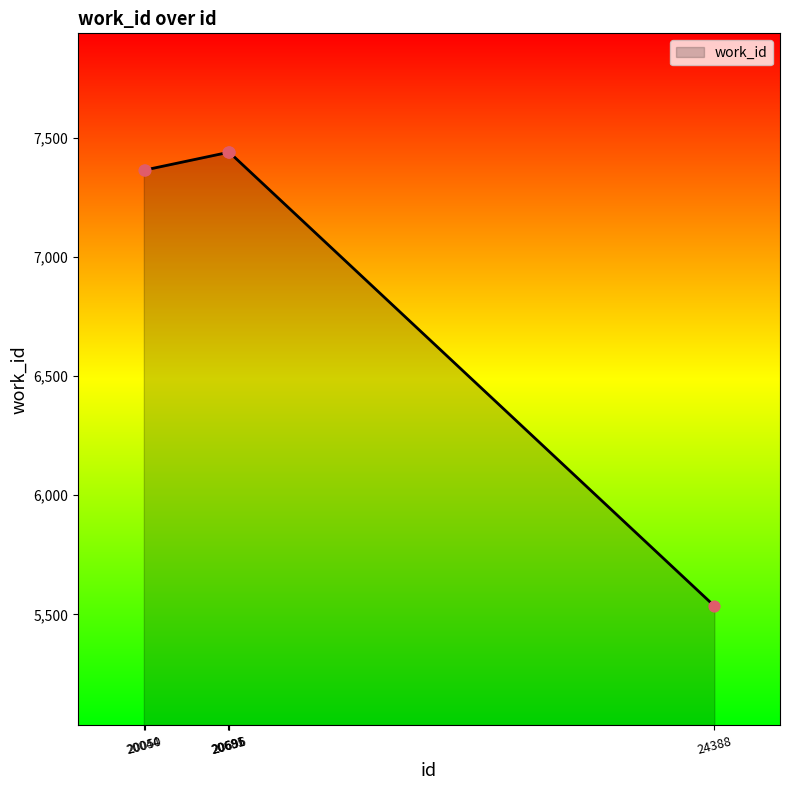

What is the maximum value shown in the chart?

7439